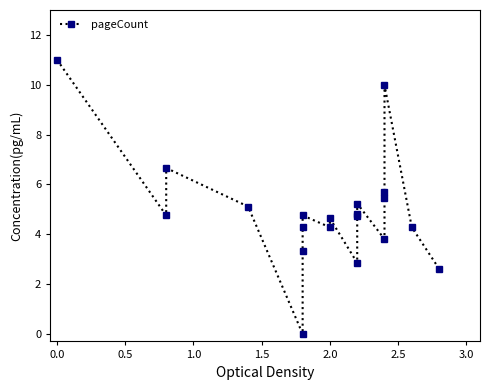

How many distinct data groups are displayed?

1